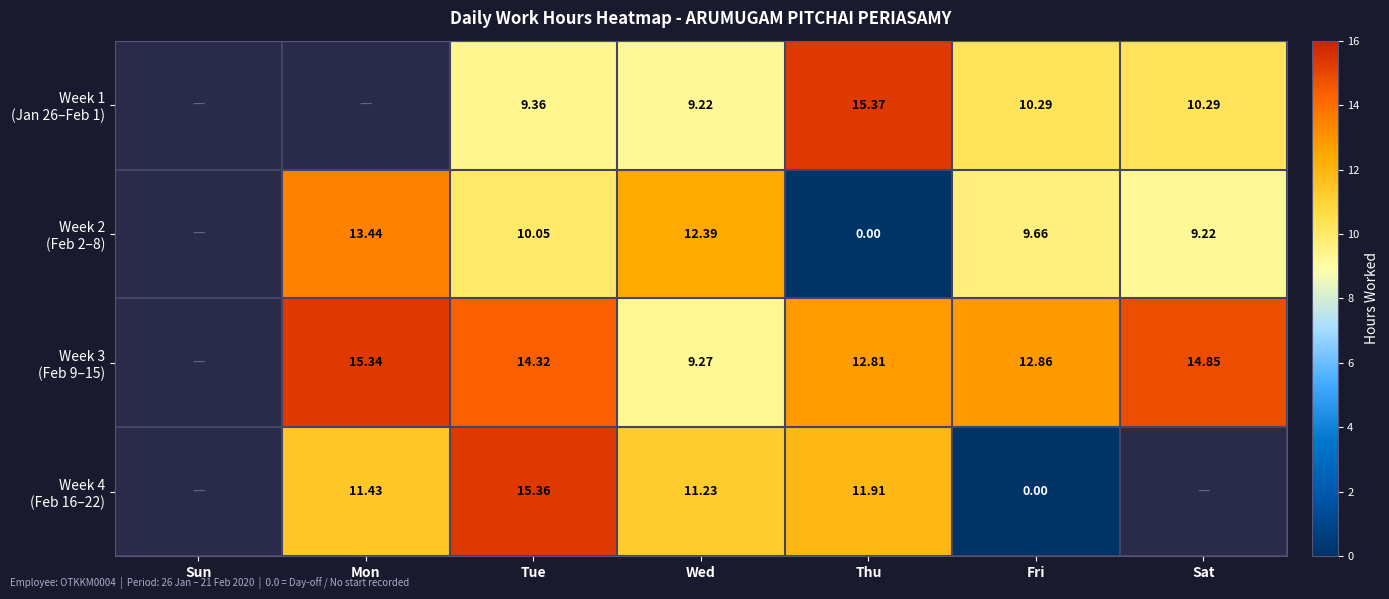

Where does the Week 2 (Feb 2–8) series first go above 9?

Mon